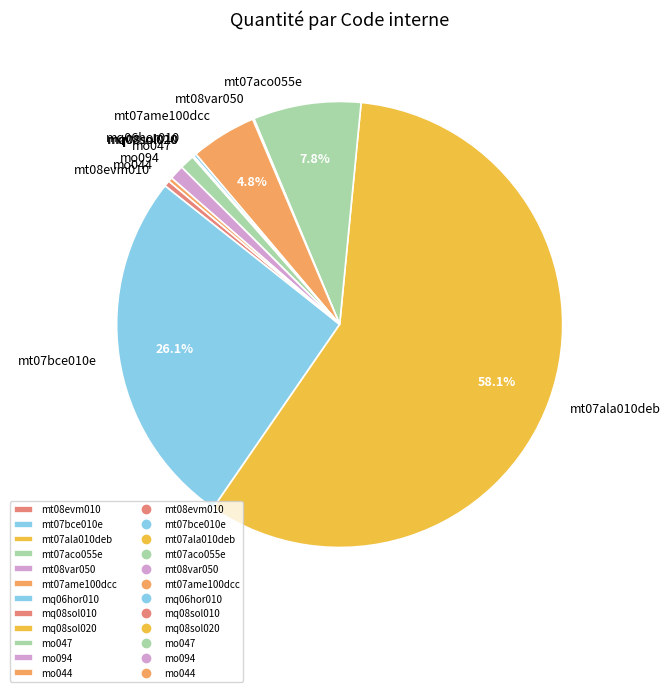

Which category accounts for the majority?

mt07ala010deb